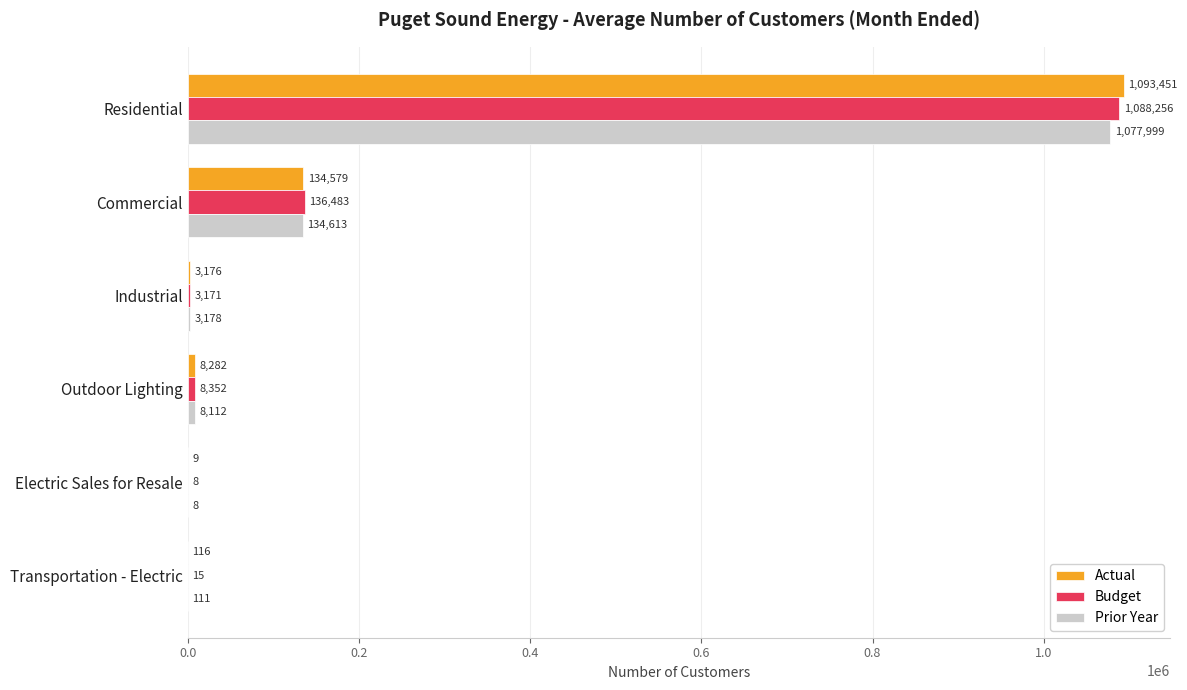

Which series has the widest spread of values?

Actual